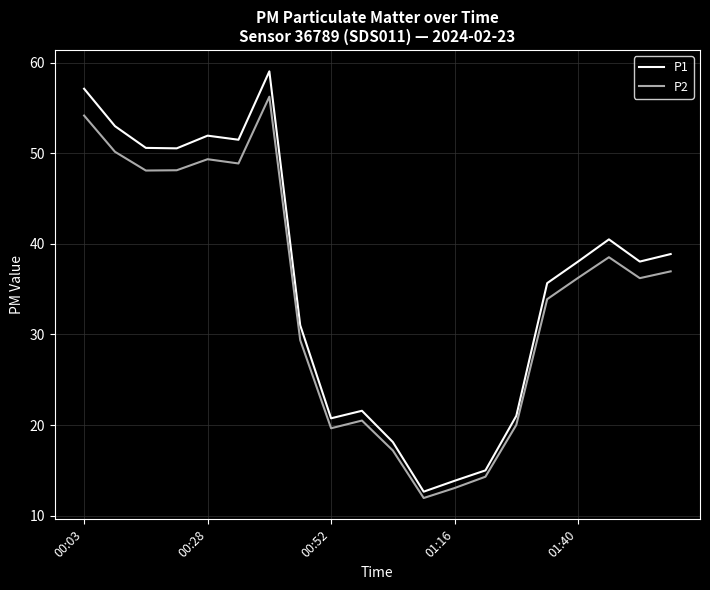

Which series has the widest spread of values?

P1